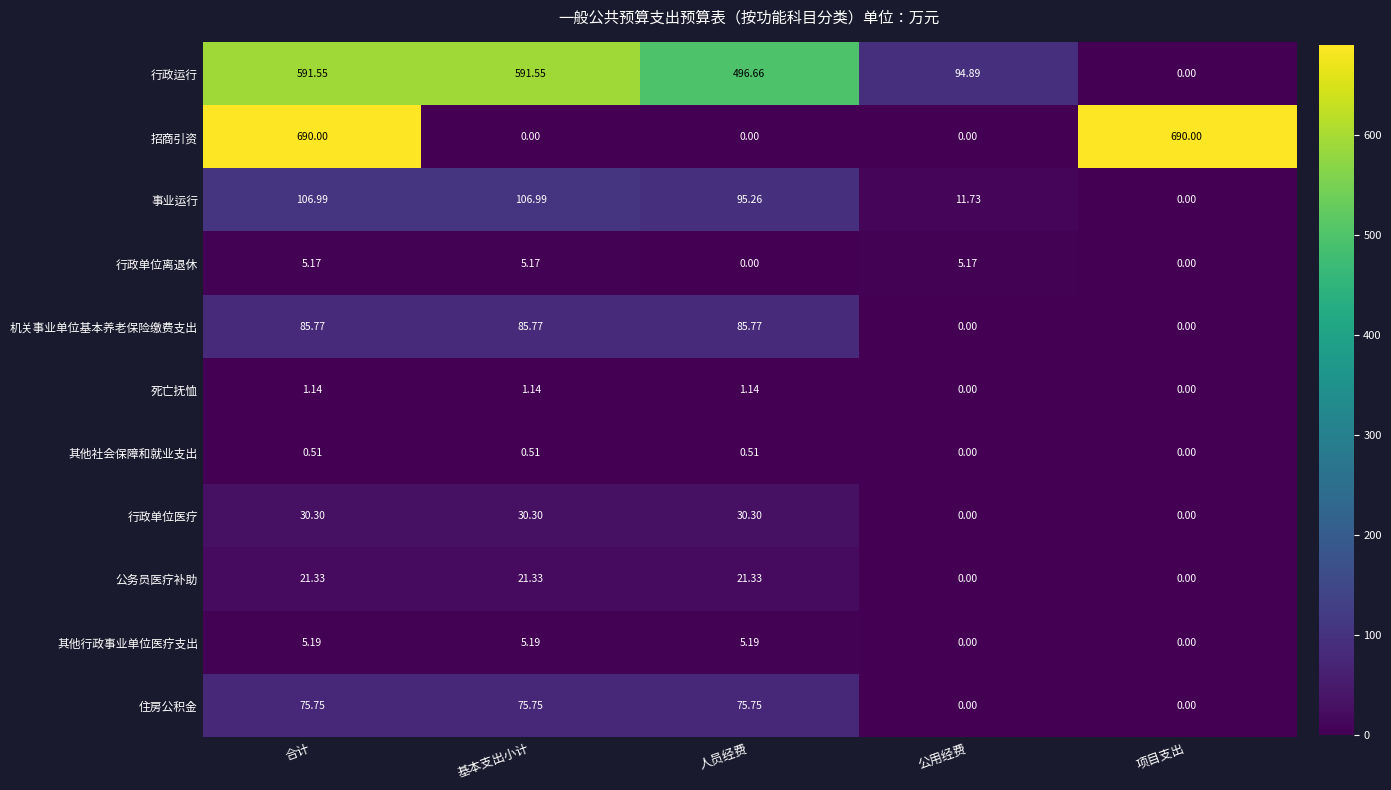

Where does the 公务员医疗补助 series first go above 21?

合计